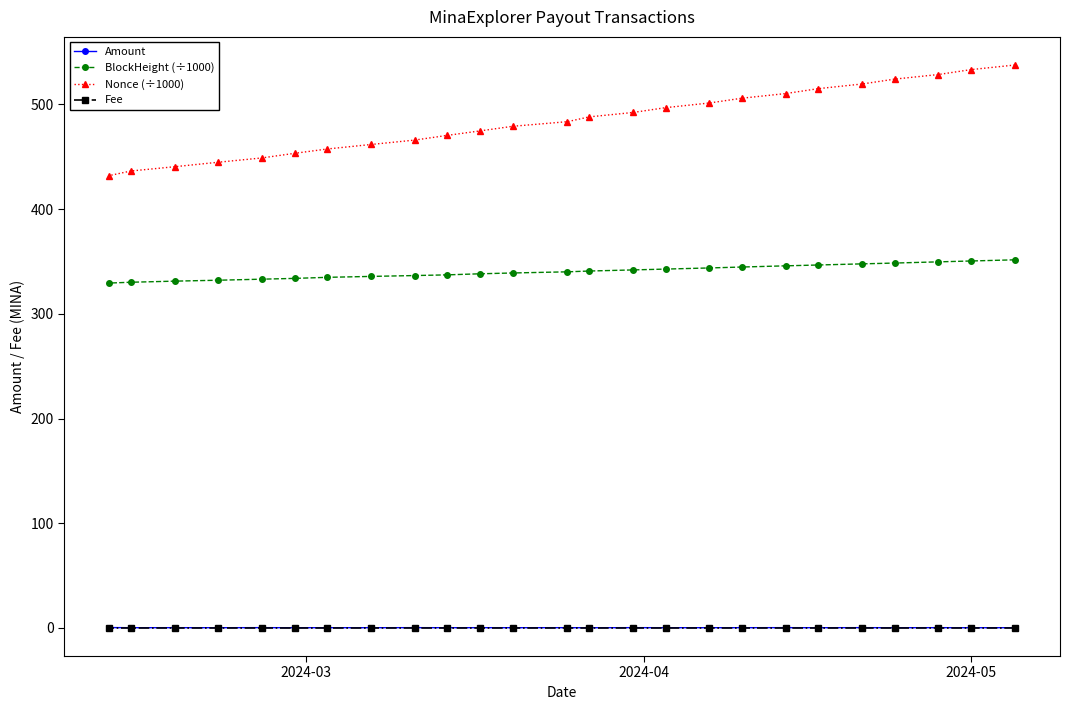

True or false: Nonce (÷1000) and Amount cross at least once.

False